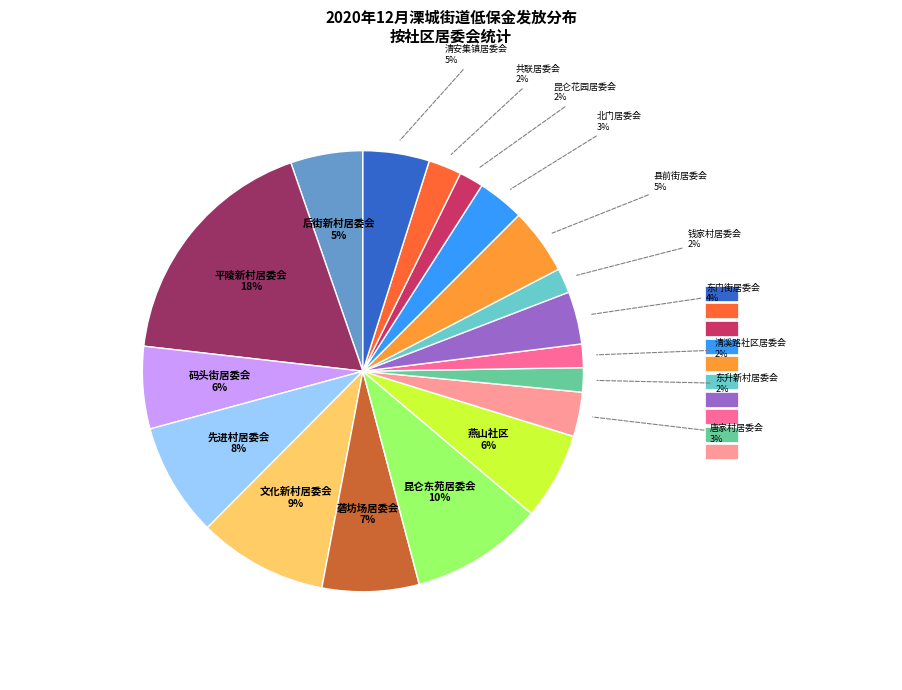

To the nearest percent, what is the difference between the largest and smallest slice percentages?

16%